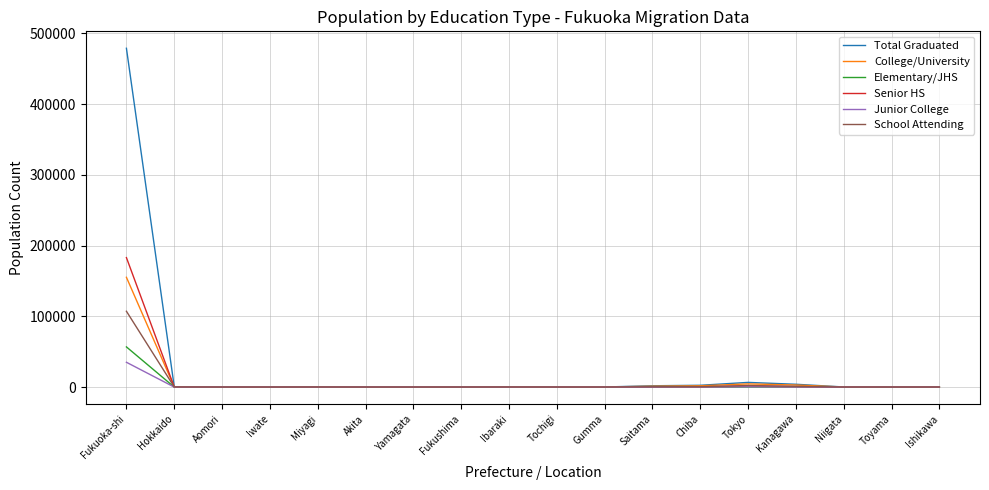

What is the highest value of the Total Graduated series?

478936